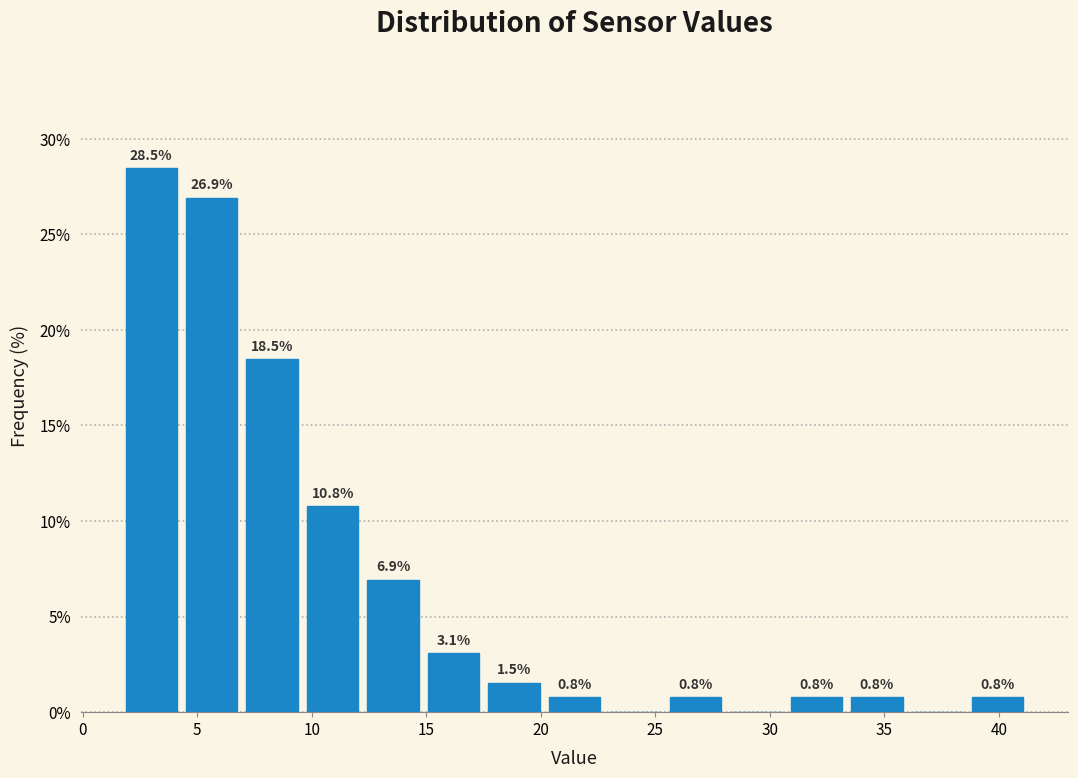

Which range on the x-axis has the tallest bar?

1.5 to 4.5